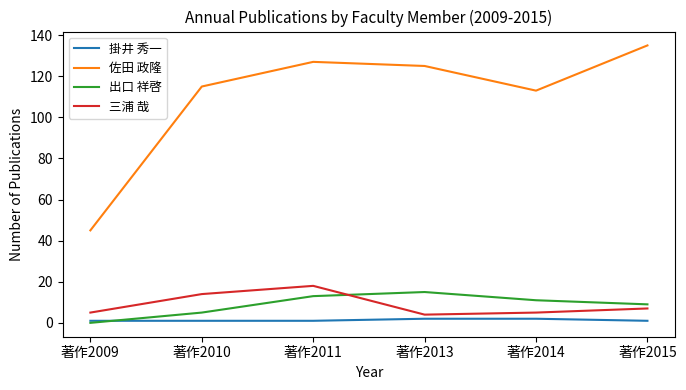

The value of 佐田 政隆 at 著作2013 is 184. True or false?

False